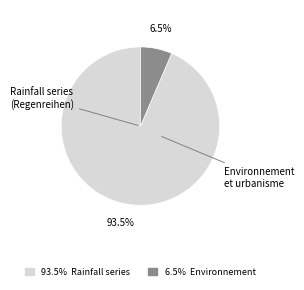

Is there a majority slice in this chart?

Yes